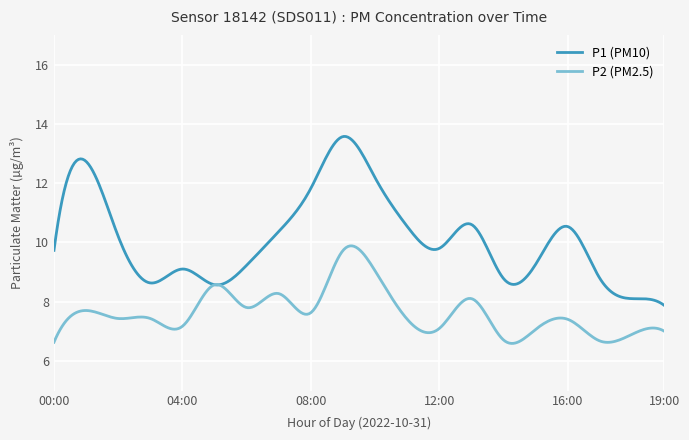

What is the maximum value shown in the chart?

13.6